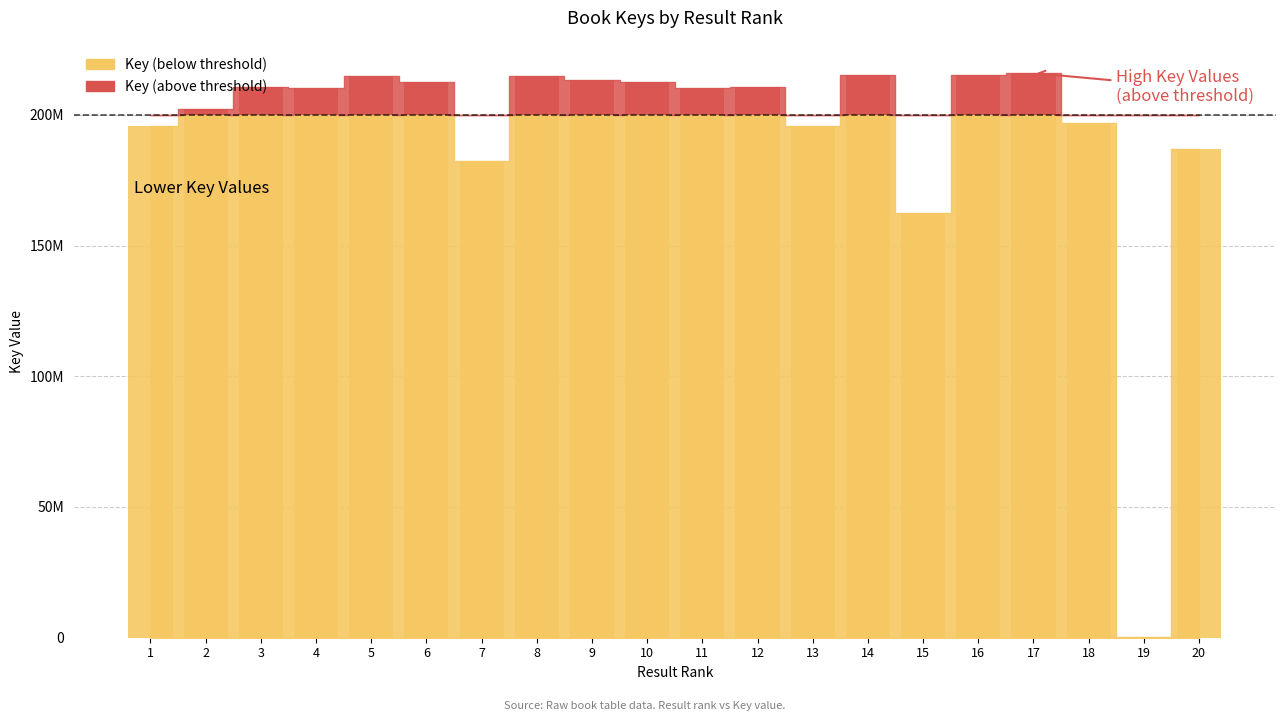

How many bars are there in total?

20